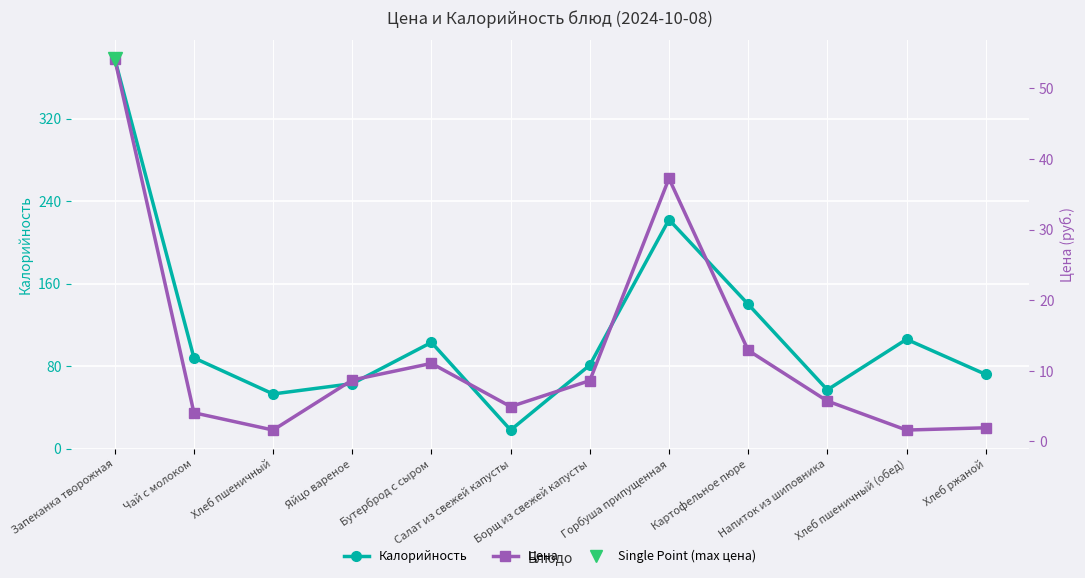

Where does the Калорийность series first go above 88?

Запеканка творожная